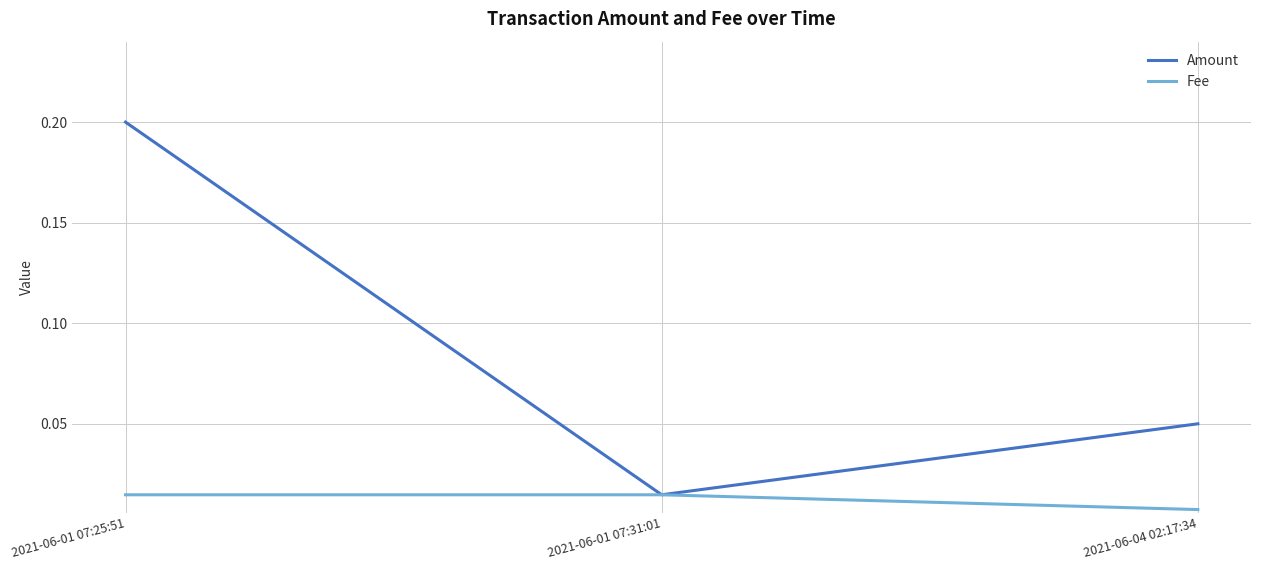

At how many categories does at least one series exceed 0?

3